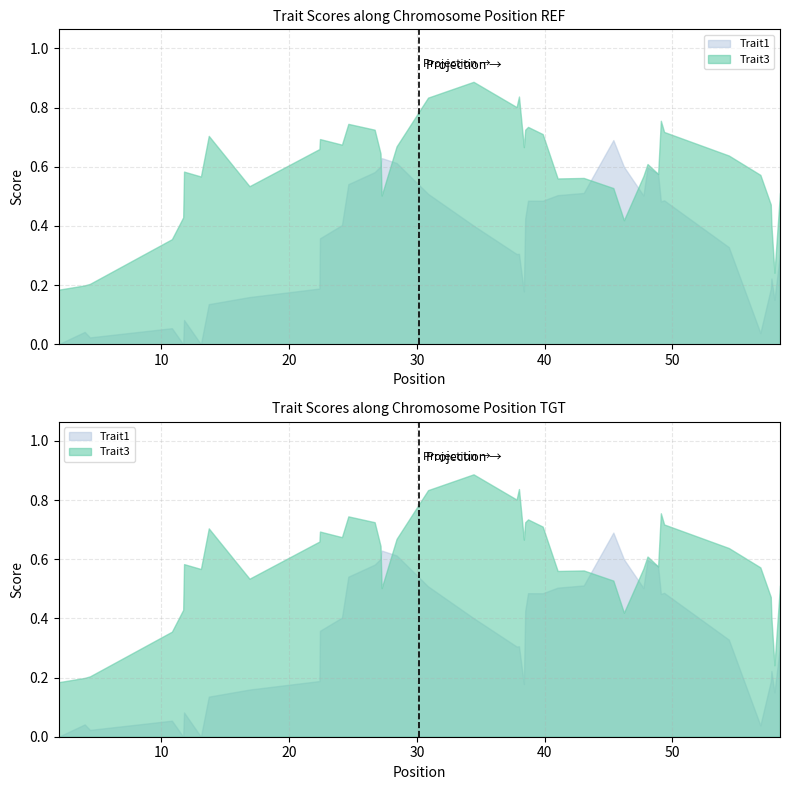

Which series has the largest total across all categories?

Trait3